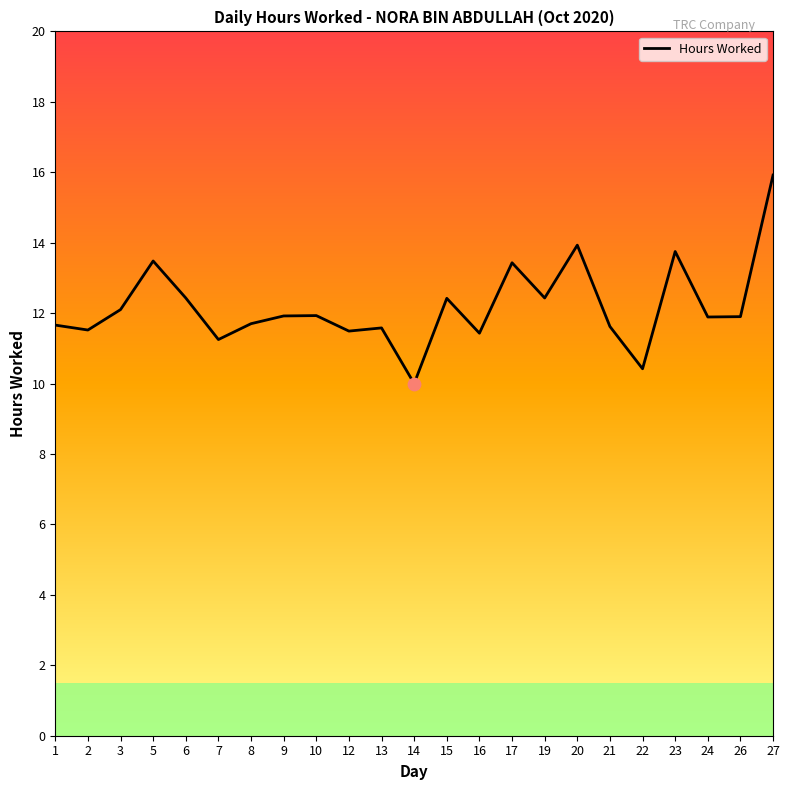

Which has a higher value, 13 or 3?

3